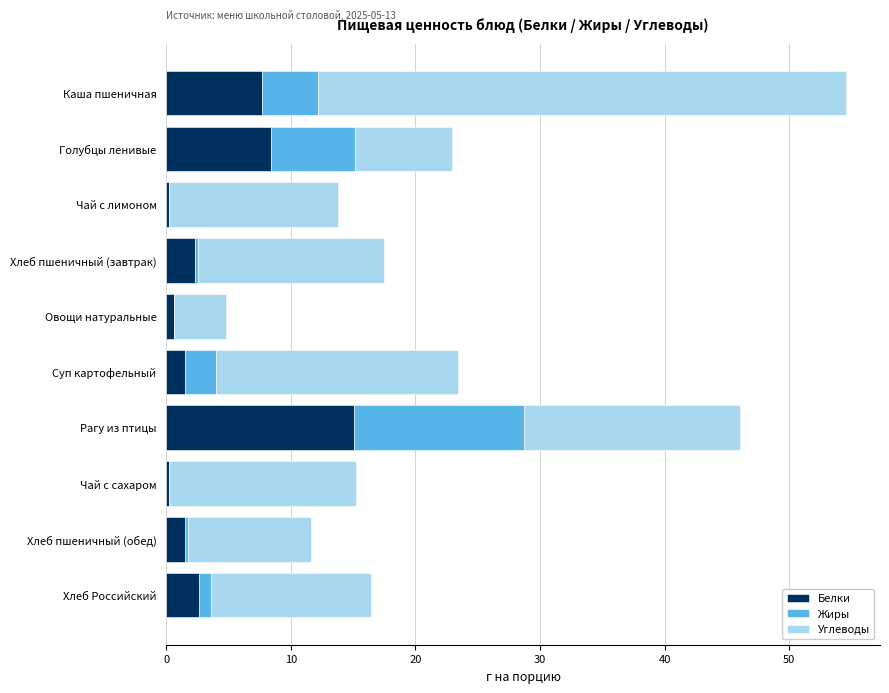

True or false: Белки has a value of 7.7 at Каша пшеничная.

True